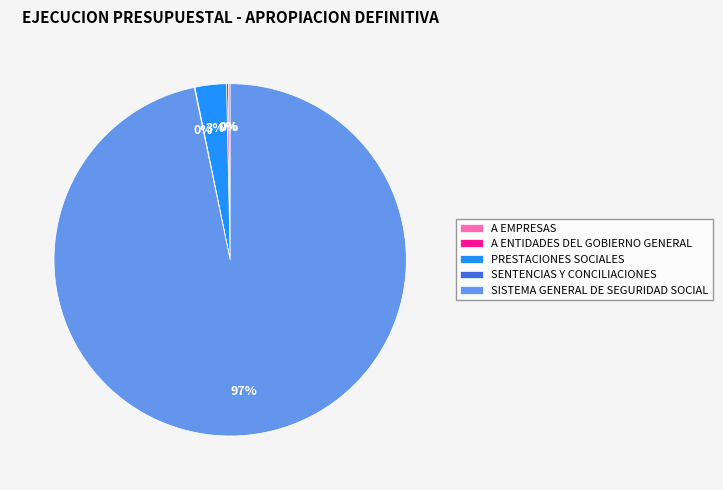

To the nearest percent, what is the difference between the largest and smallest slice percentages?

97%